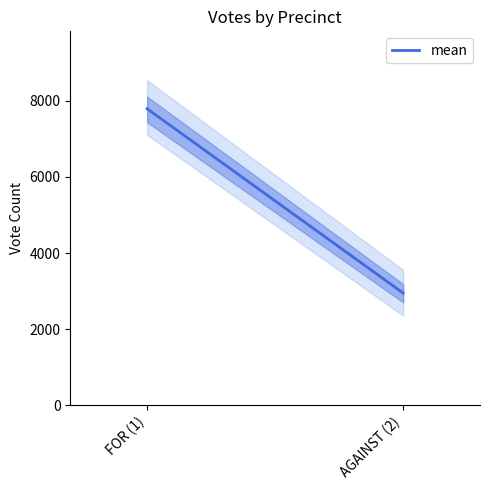

How many series are shown in this chart?

1